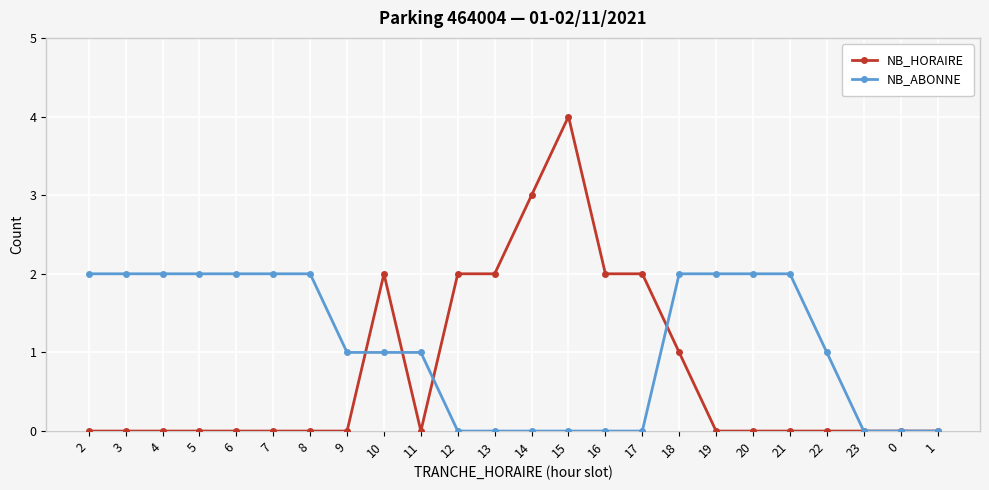

What is the label of the 8th point from the left?

9